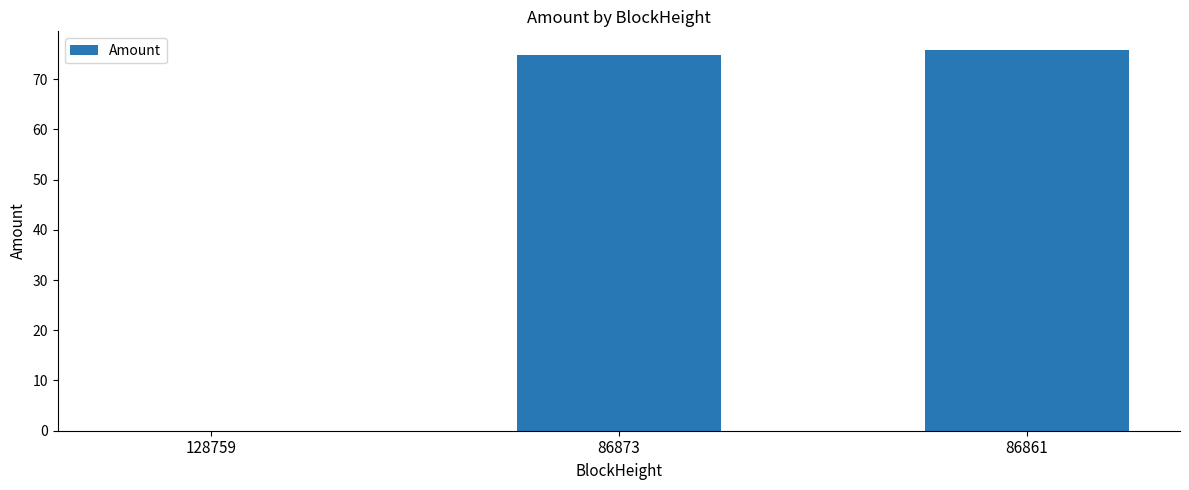

What is the change in value from 86873 to 86861?

+1.0